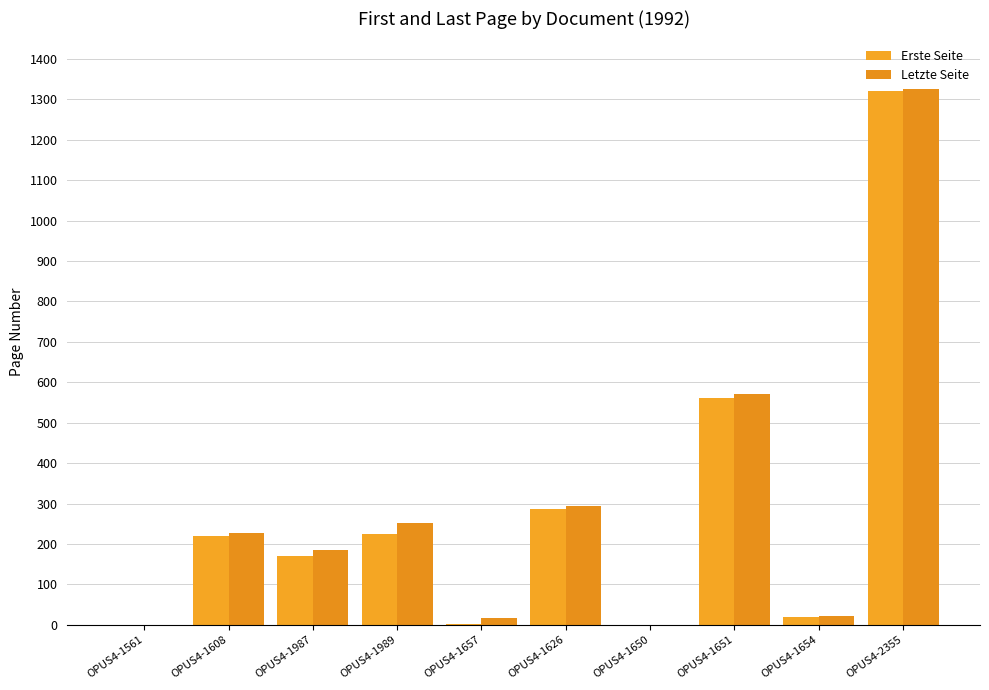

Count the number of categories in the chart.

10